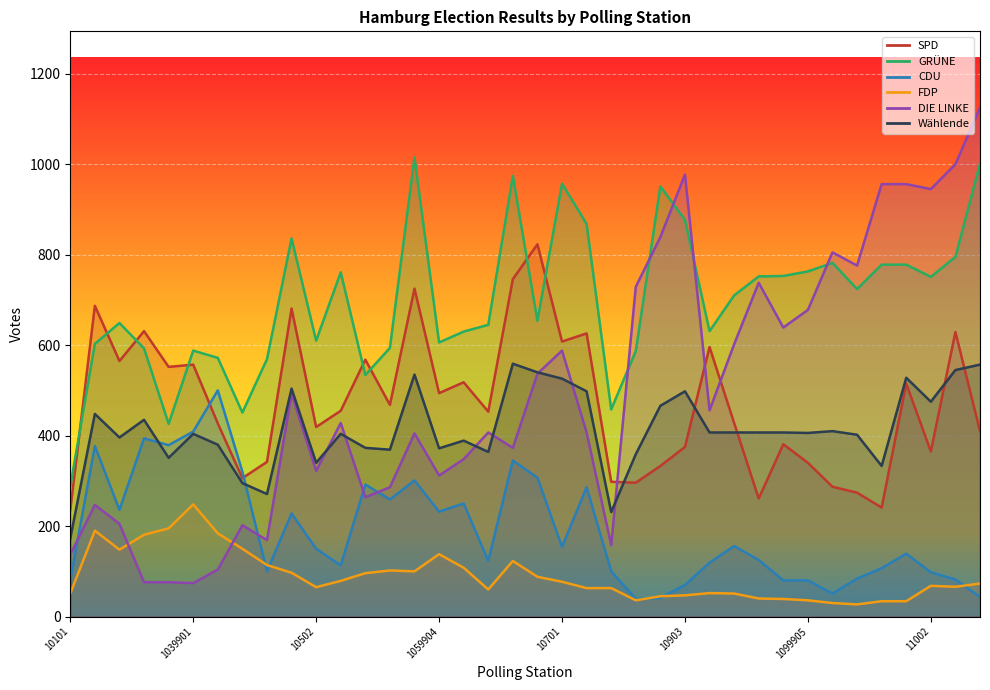

What is the minimum value shown in the chart?

27